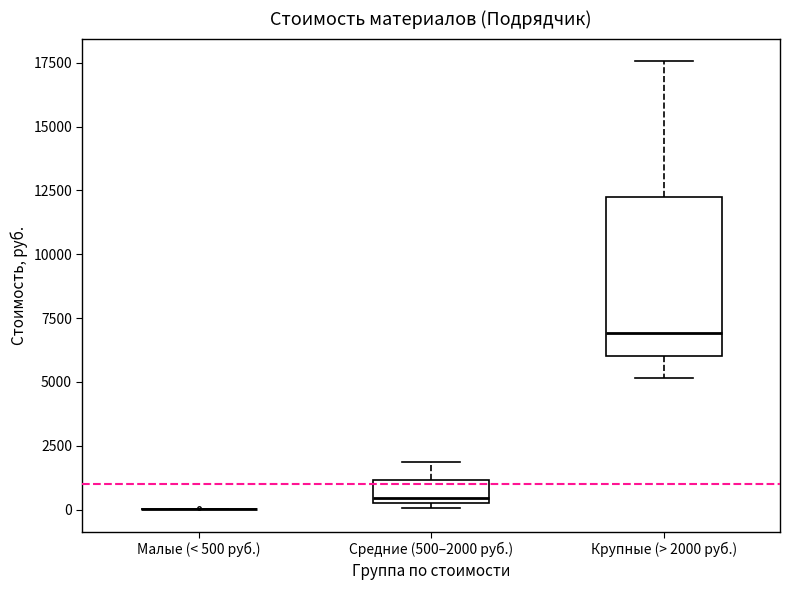

Reading left to right, read every box against the y-axis: the position of its median line, the range the box covers, and the ends of its whiskers. The values are not printed on the chart, so give them approximately, as read against the axis.

Малые (< 500 руб.): box collapsed to a line at 0, whiskers 0 to 0
Средние (500–2000 руб.): median 500 (just above the box's lower edge), box 500 to 1000, whiskers 0 to 2000
Крупные (> 2000 руб.): median 7000, box 6000 to 12000, whiskers 5000 to 17500